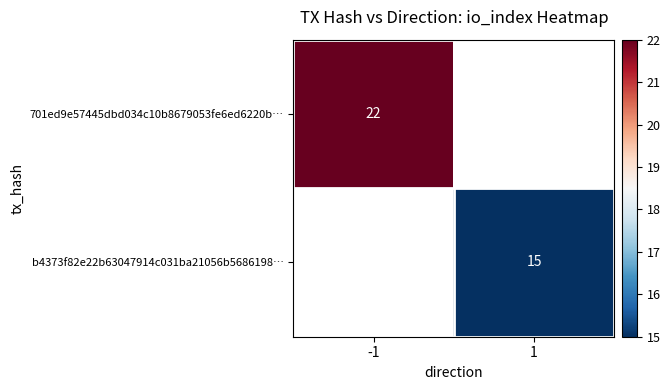

The value of b4373f82e22b63047914c031ba21056b5686198… at 1 is 15. True or false?

True